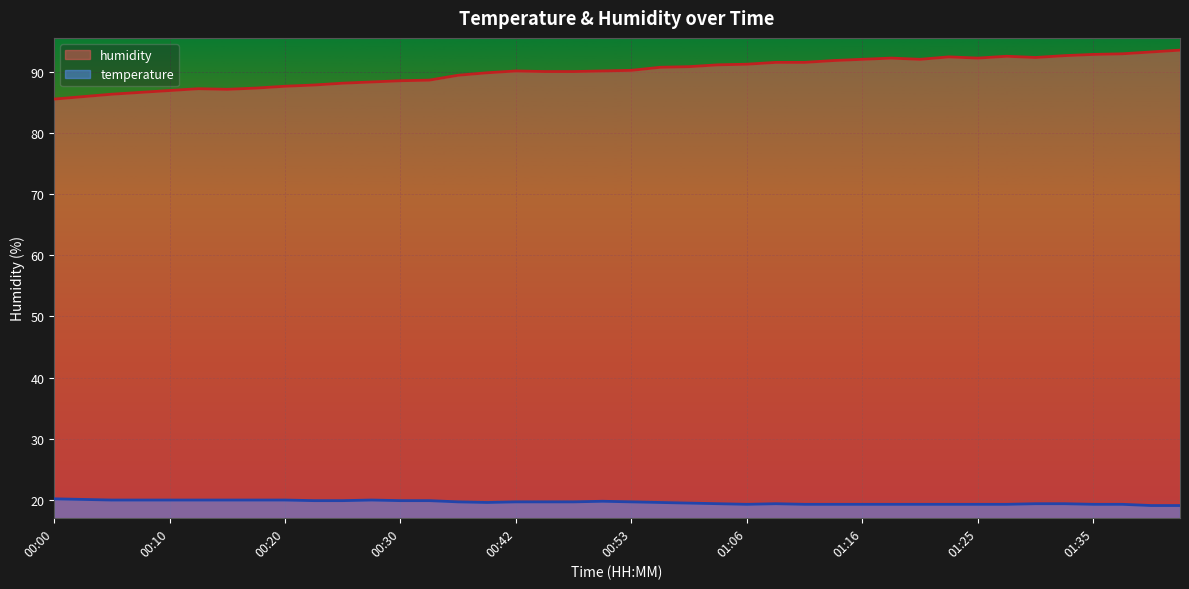

The temperature series shows 31.9 at 00:25. True or false?

False